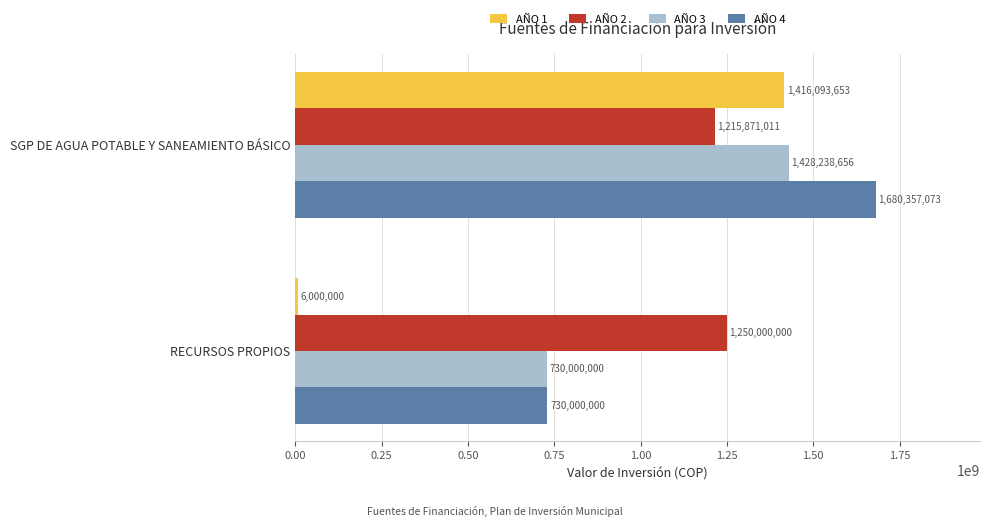

What is the difference between the highest and lowest values at RECURSOS PROPIOS?

1244000000